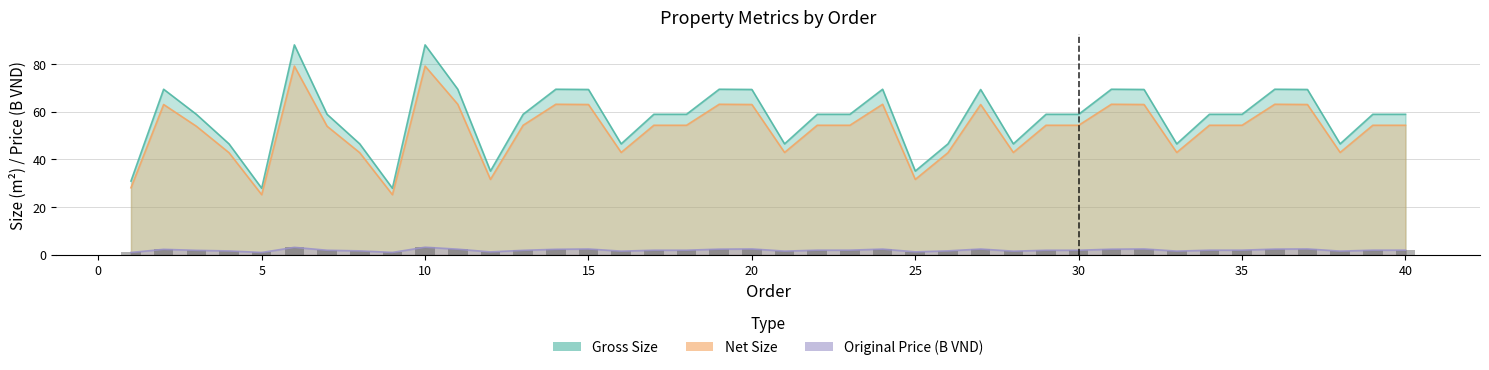

At how many categories does at least one series exceed 22?

40